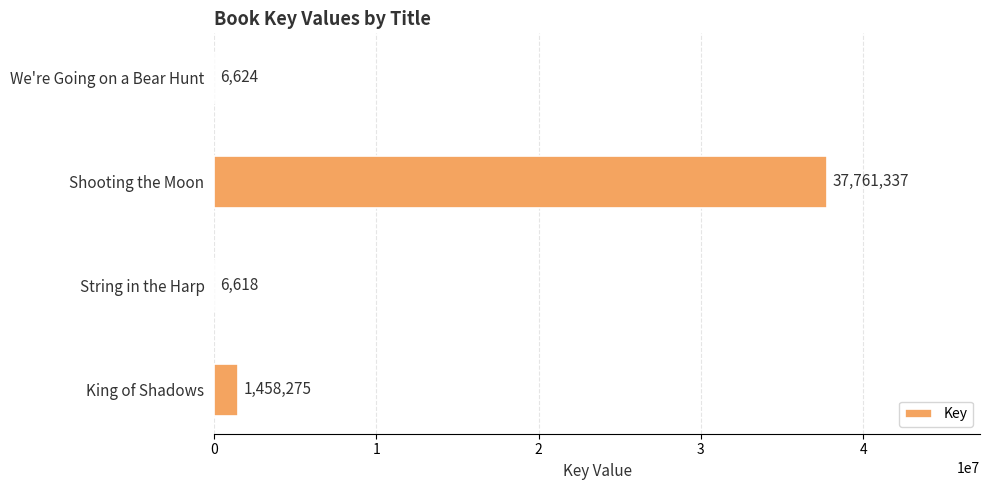

What is the sum of all values?

39232854